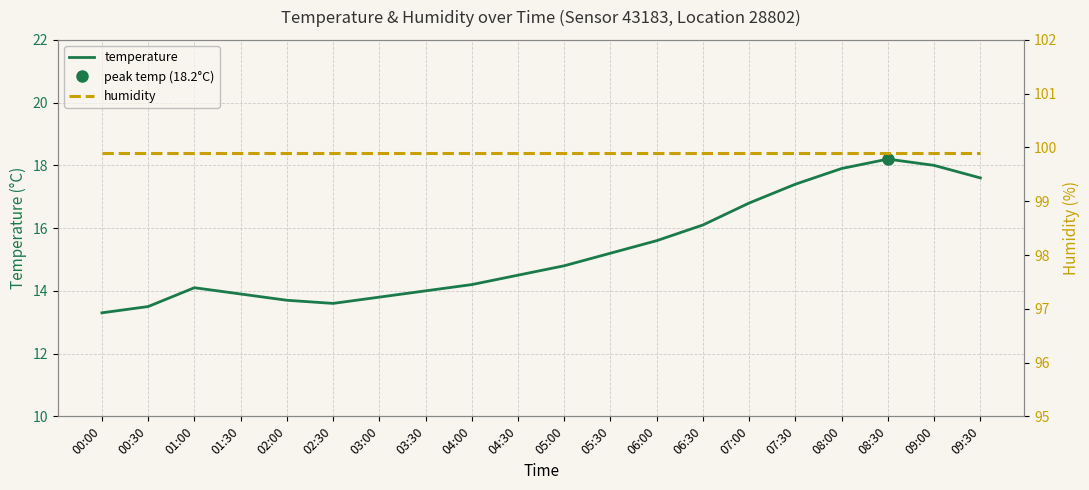

True or false: humidity and temperature cross at least once.

False